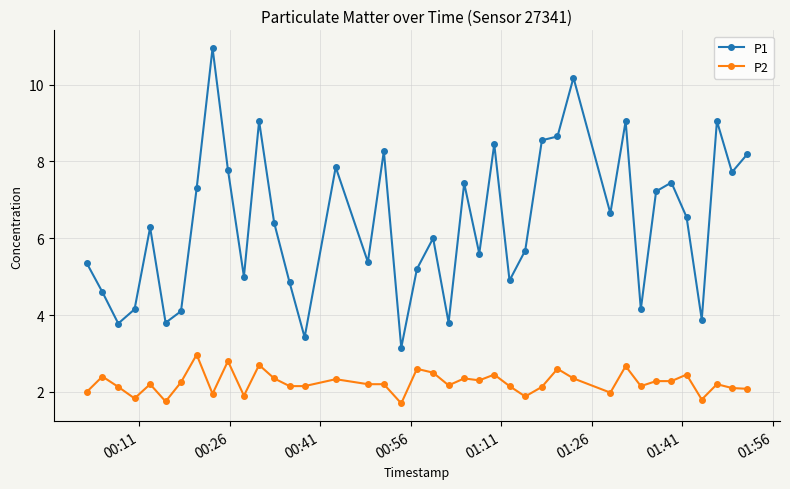

True or false: P2 has more than 0 interior local peaks.

True